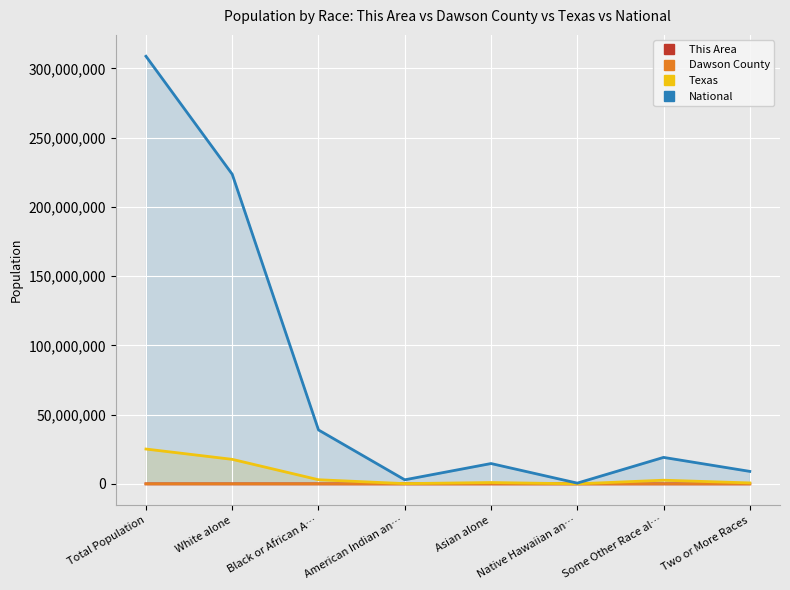

How many lines are shown in the chart?

4